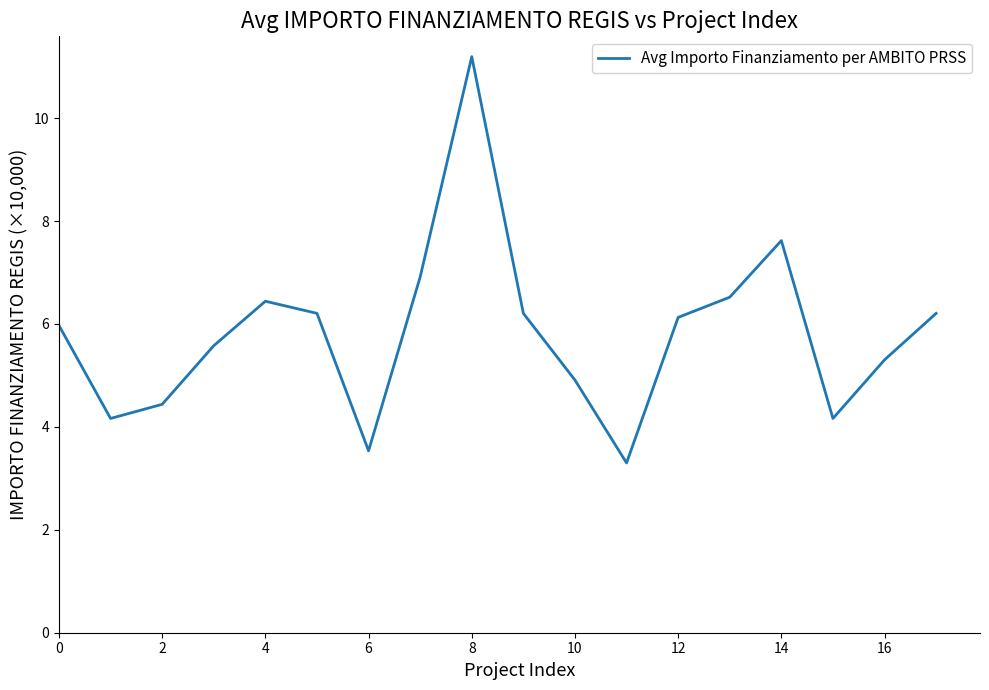

What is the difference between the maximum and minimum values?

7.9